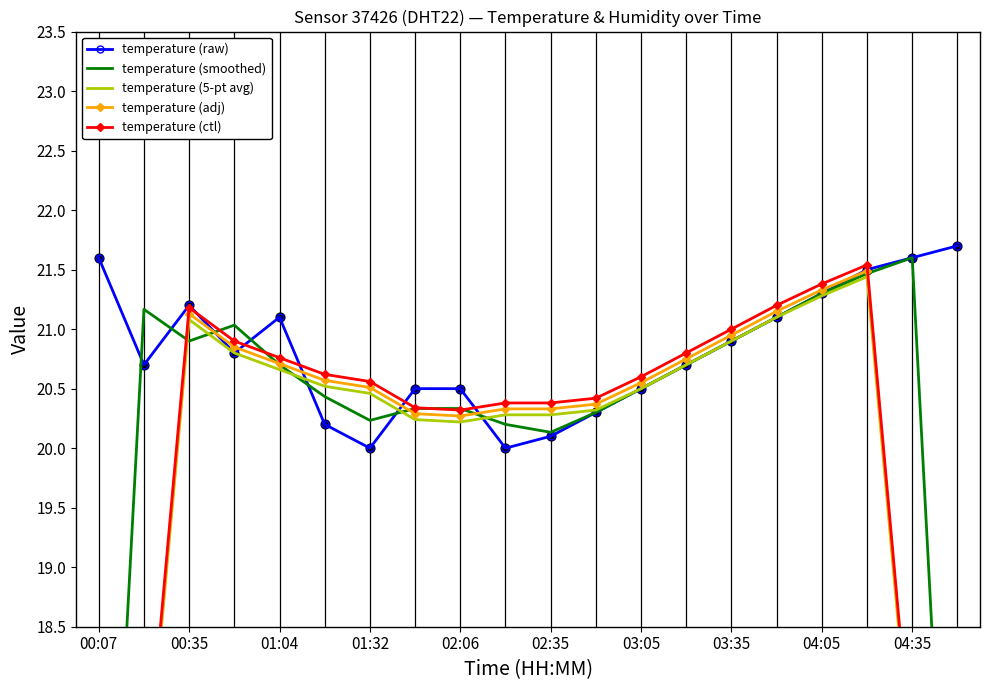

Is the value of temperature (5-pt avg) at 15 greater than the value of temperature (ctl) at 13?

Yes